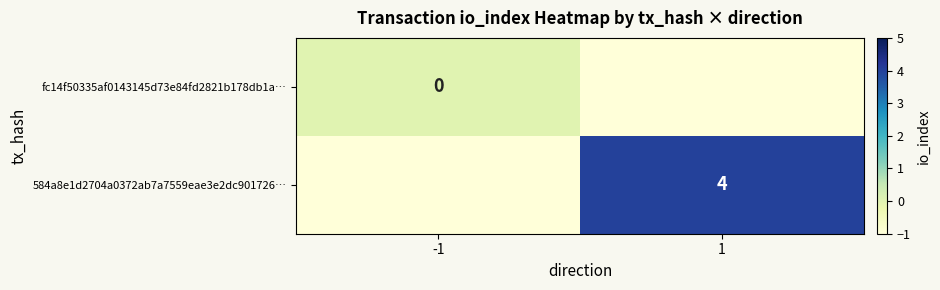

True or false: 584a8e1d2704a0372ab7a7559eae3e2dc901726… has a value of 6 at 1.

False